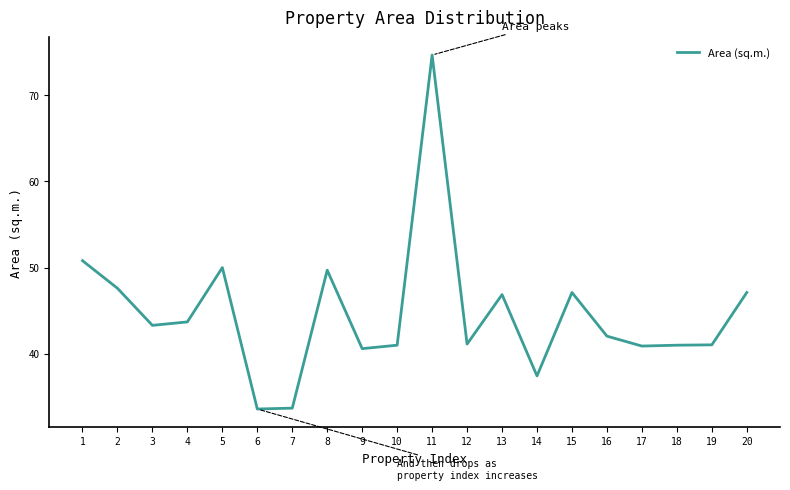

What is the maximum value shown in the chart?

74.7